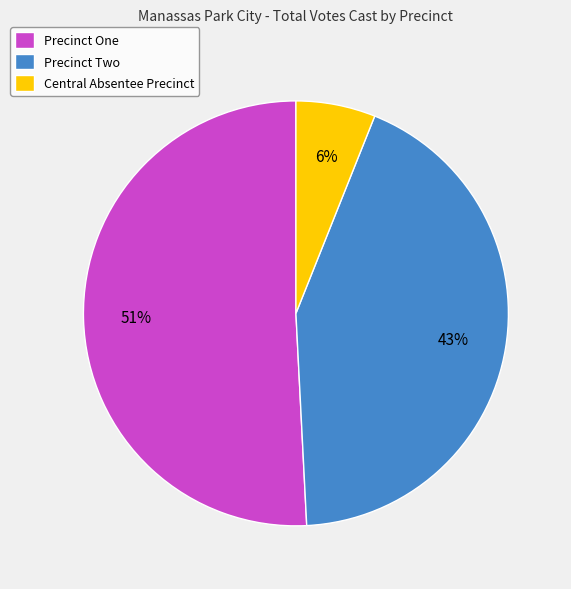

The Central Absentee Precinct slice represents 6% of the pie. True or false?

True